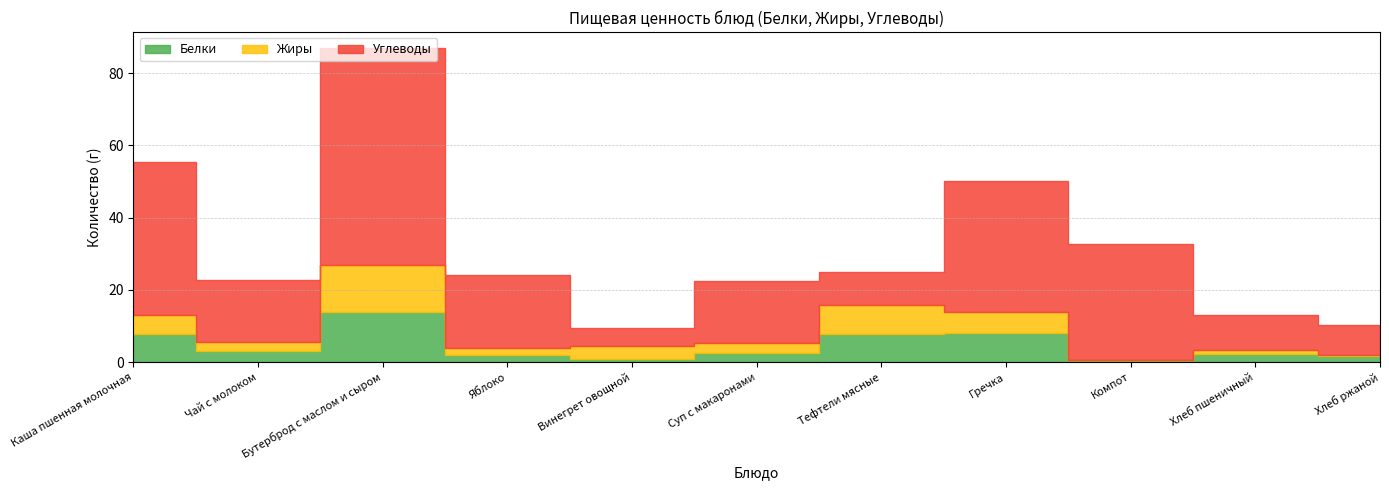

What value does the Жиры series have at Тефтели мясные?

7.9